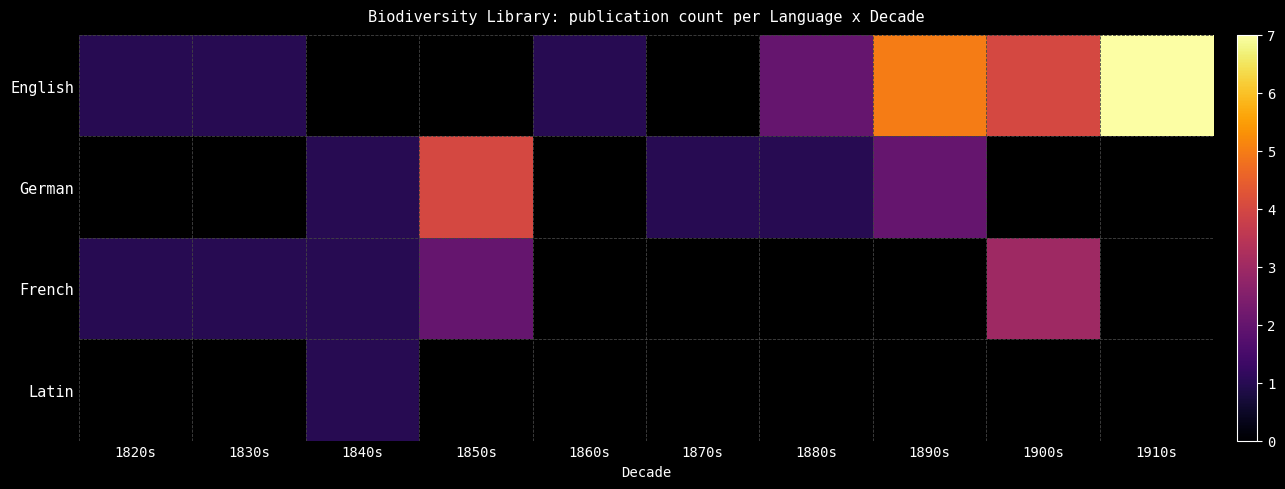

Rank the series by their average value, from highest to lowest.

English, German, French, Latin